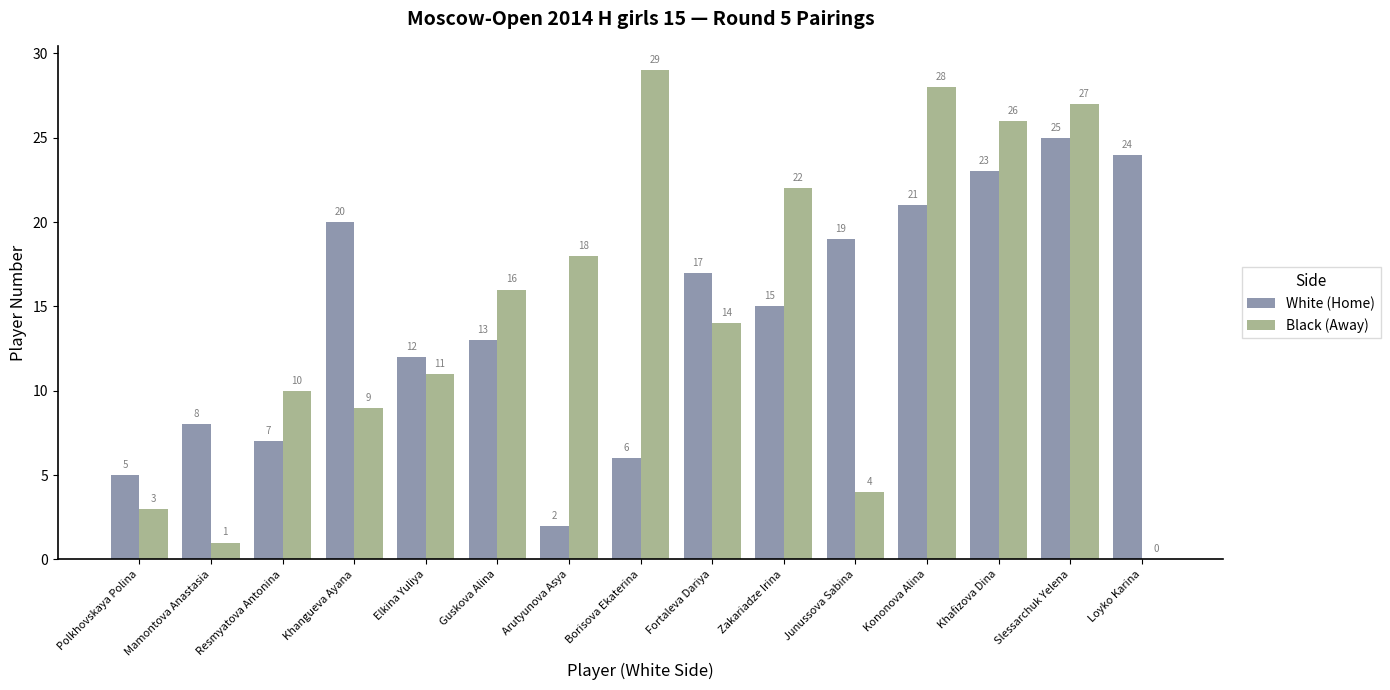

Is the value of Black (Away) at Arutyunova Asya greater than the value of White (Home) at Elkina Yuliya?

Yes